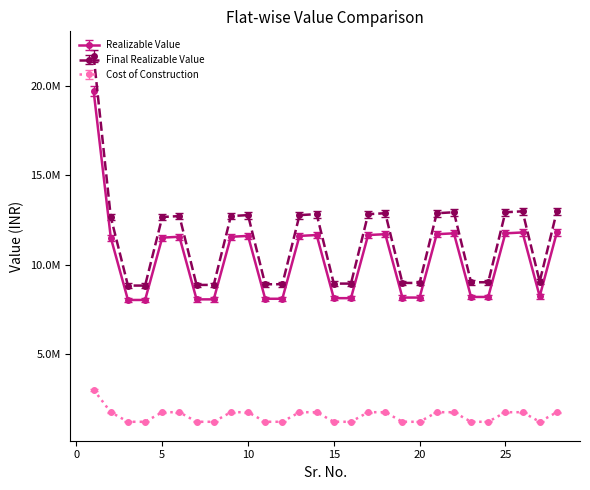

List the series in order of their peak value, highest first.

Final Realizable Value, Realizable Value, Cost of Construction